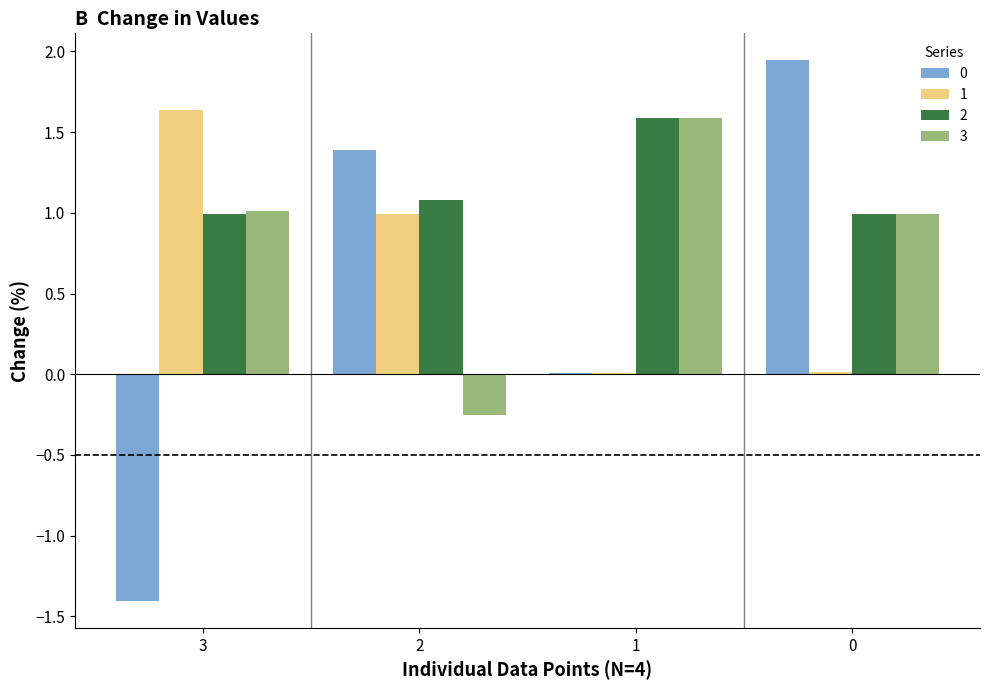

Is it true that 1 equals 1.0 at 2?

True